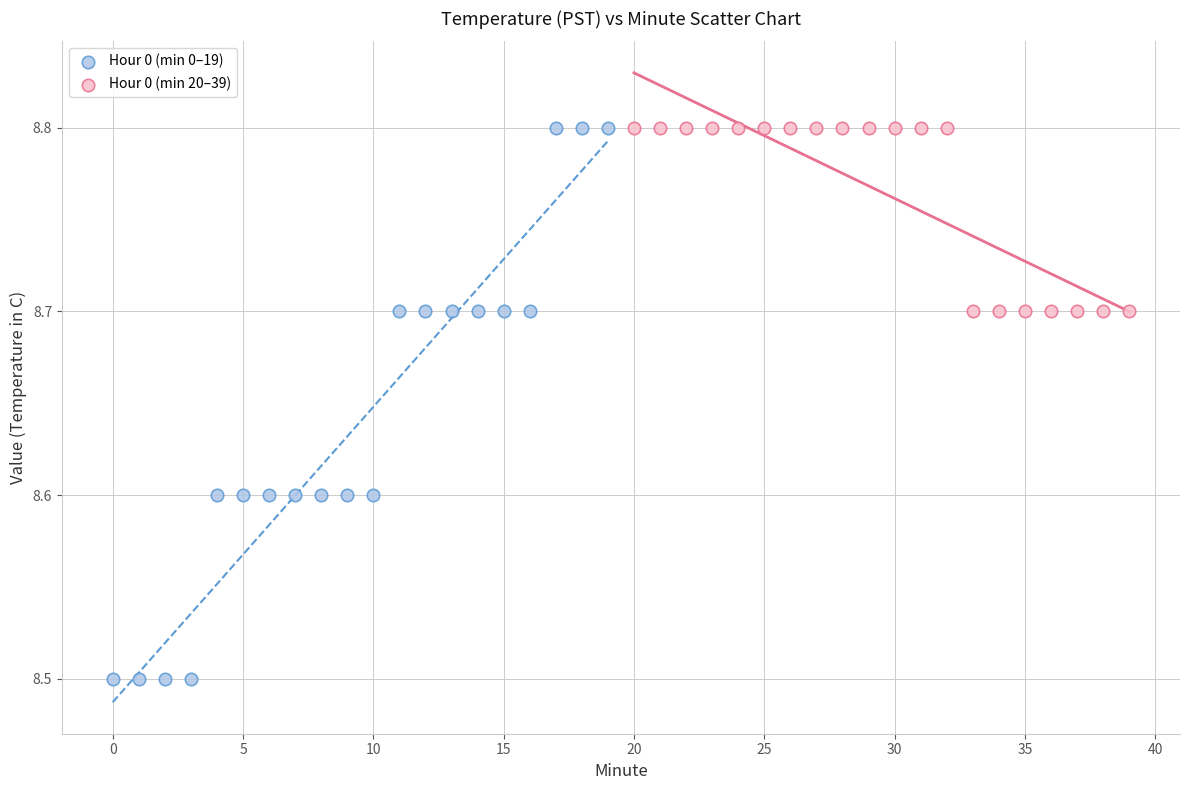

Which series has the widest spread of Y values?

Hour 0 (min 0–19)